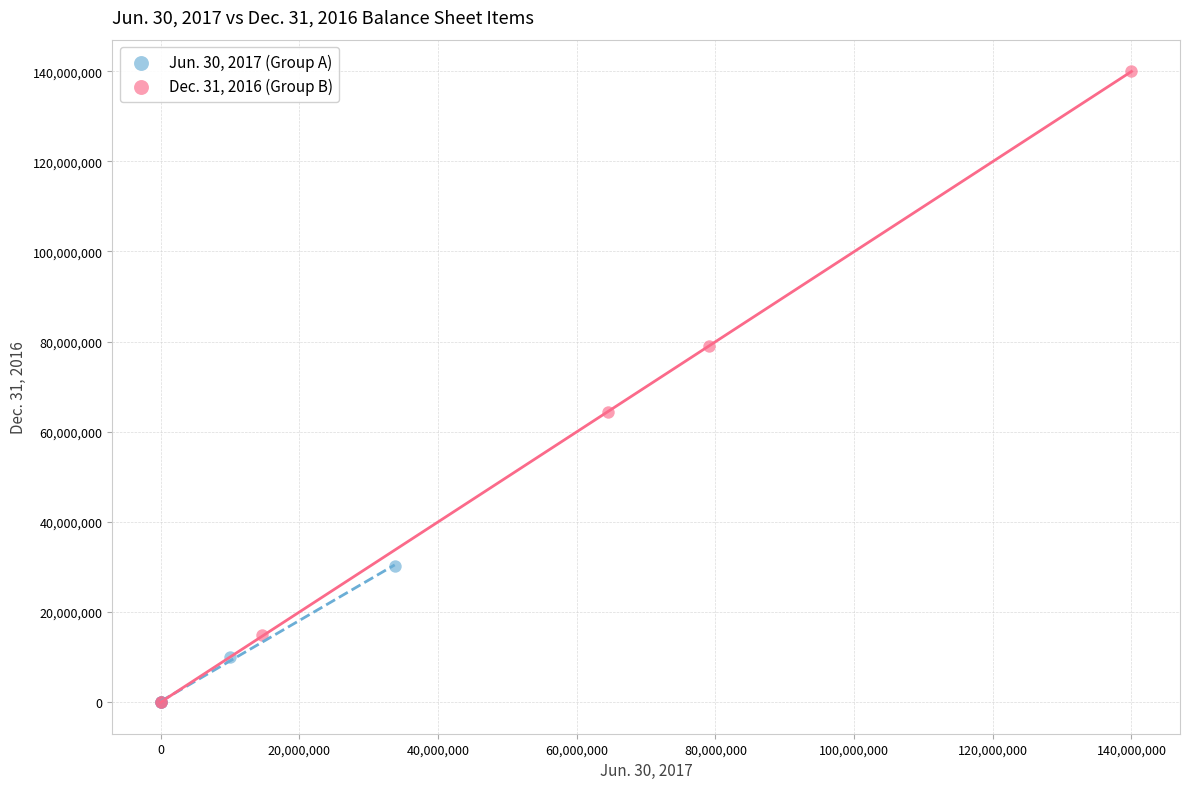

Which series contains the highest Y value?

Dec. 31, 2016 (Group B)